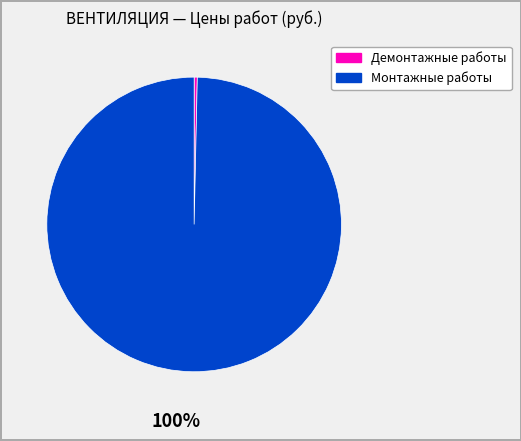

How many segments does this pie chart have?

2